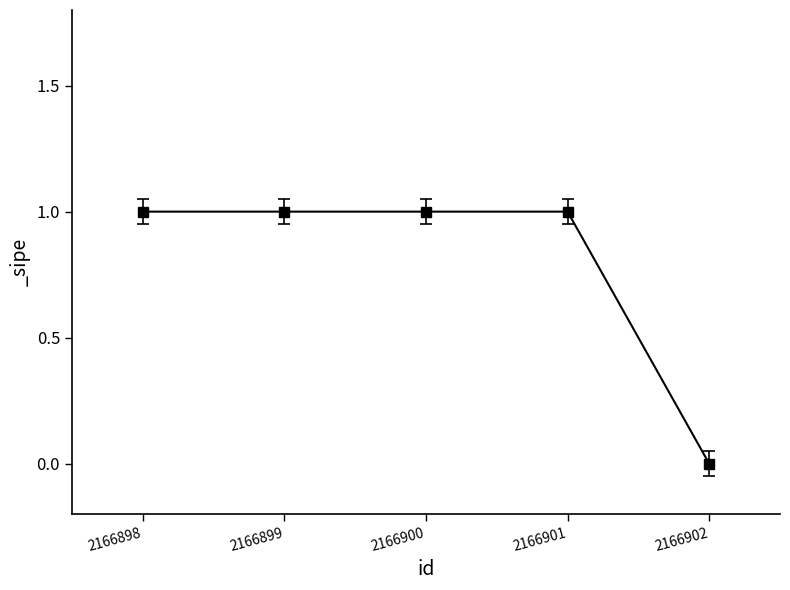

How many lines are shown in the chart?

1